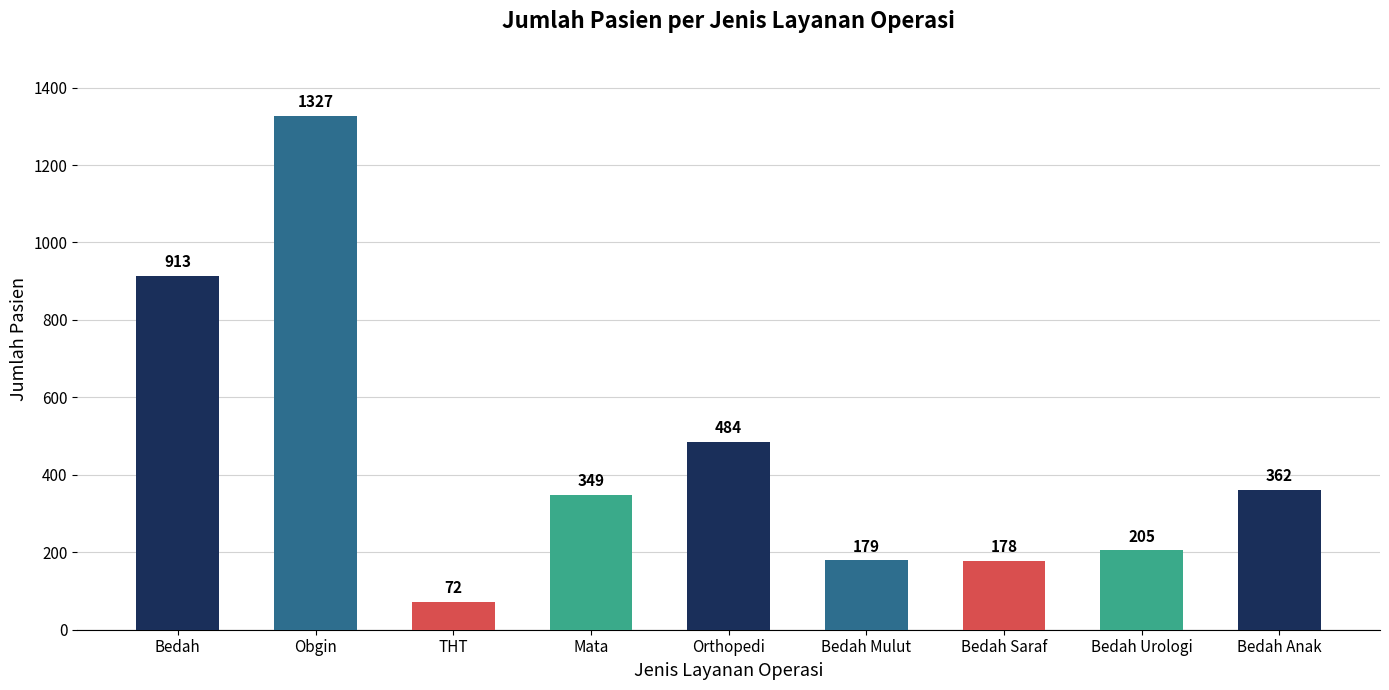

What is the ratio of the value at THT to the value at Orthopedi?

0.1